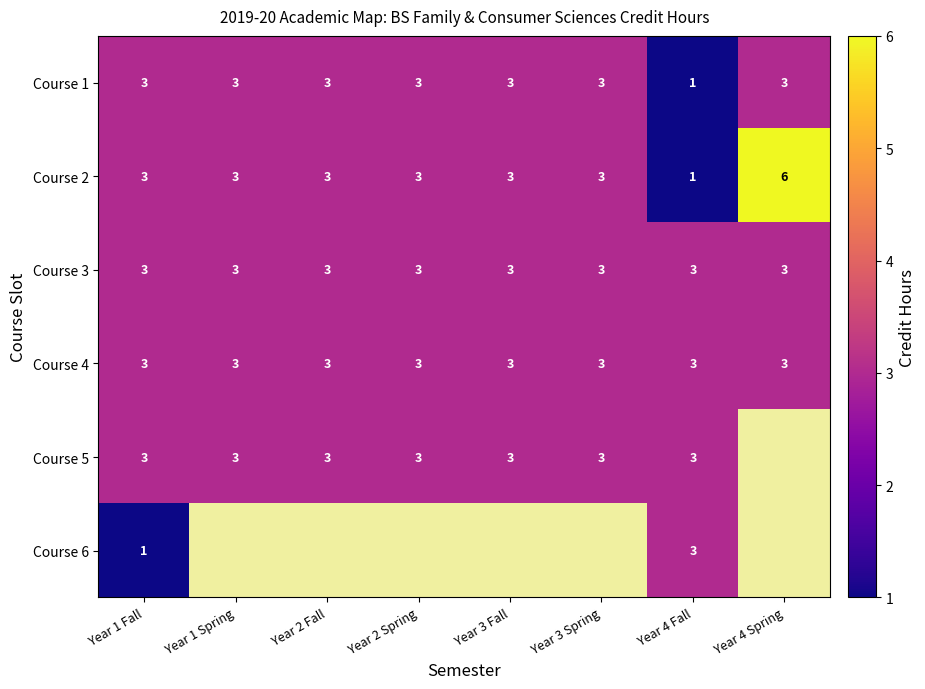

Is it true that Course 3 equals 3 at Year 4 Spring?

True